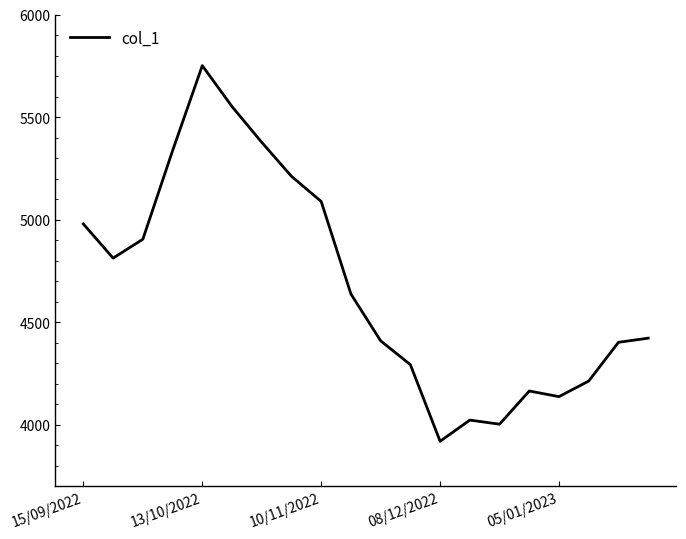

What is the maximum value shown in the chart?

5750.7